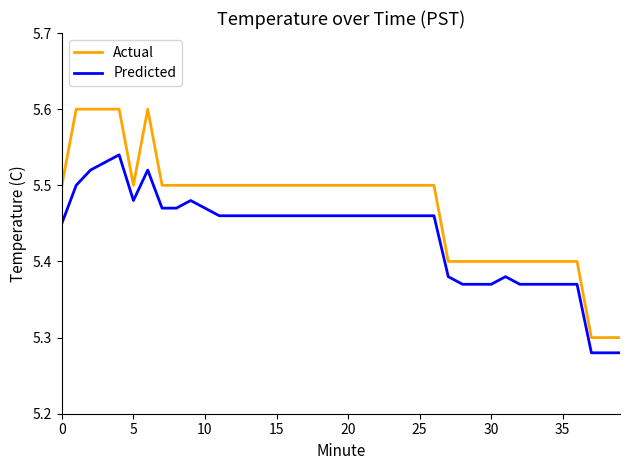

True or false: Predicted and Actual cross at least once.

False